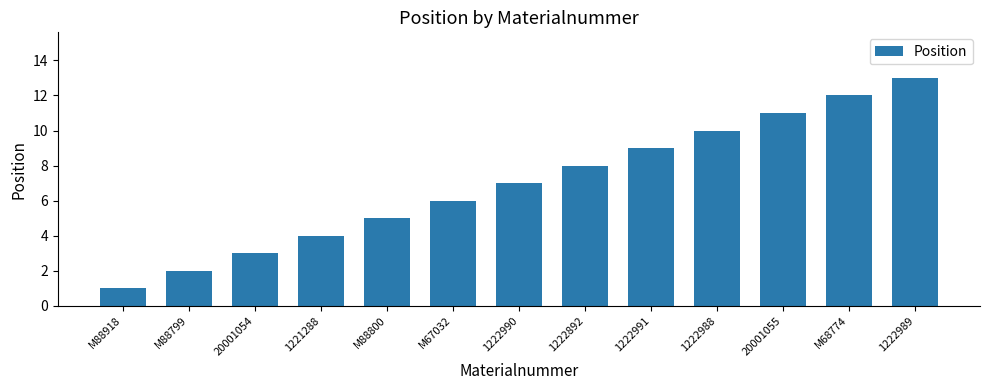

Rank the categories by value from highest to lowest.

1222989, M68774, 20001055, 1222988, 1222991, 1222892, 1222990, M67032, M88800, 1221288, 20001054, M88799, M88918